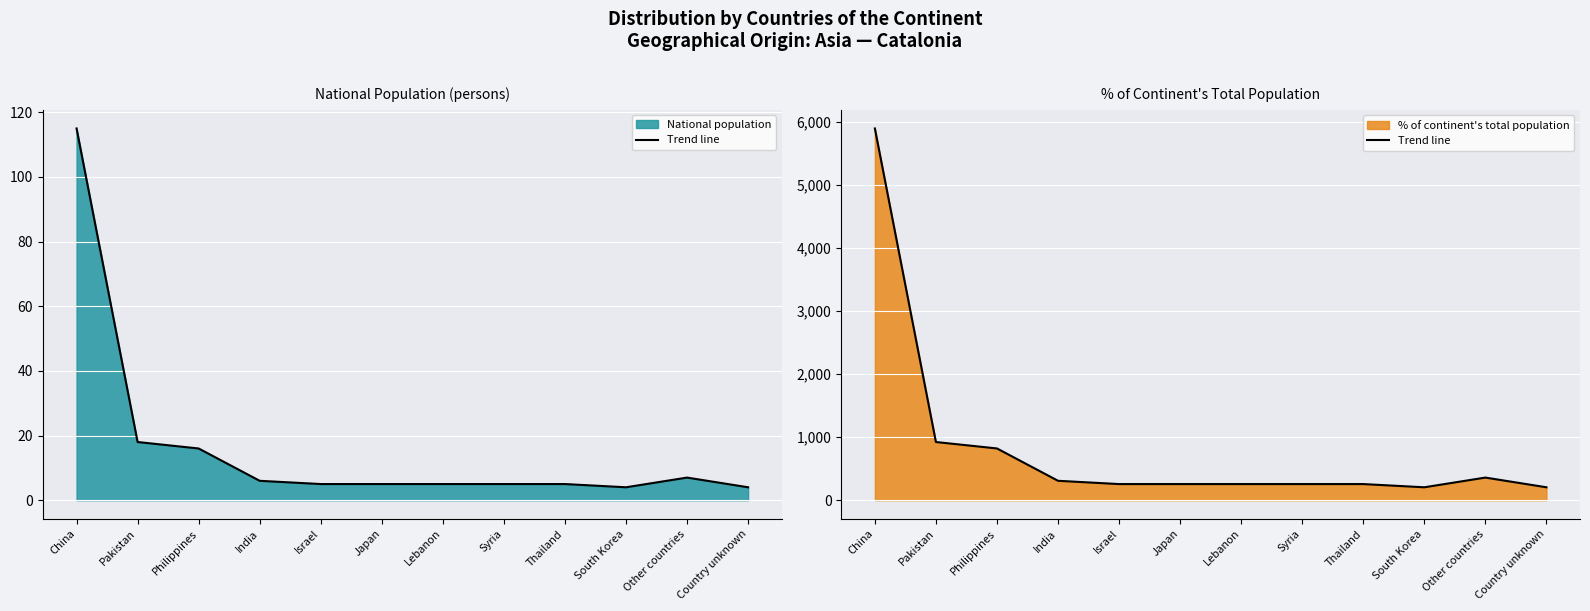

What is the value of the 8th point from the left?

256